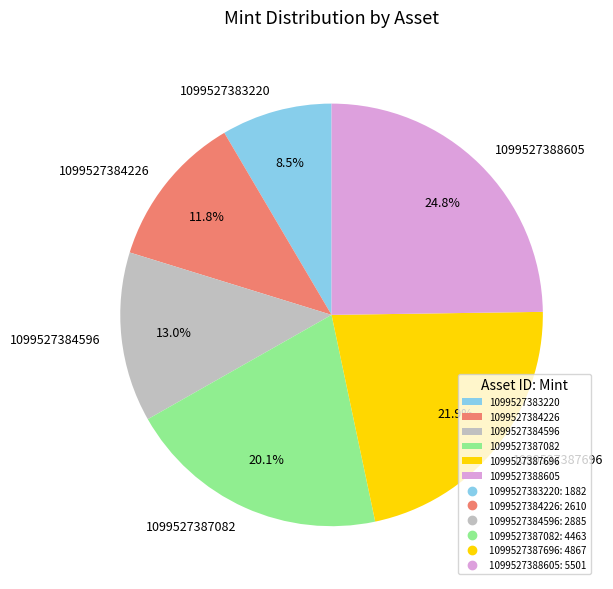

True or false: 1099527384226 accounts for 6% of the total.

False